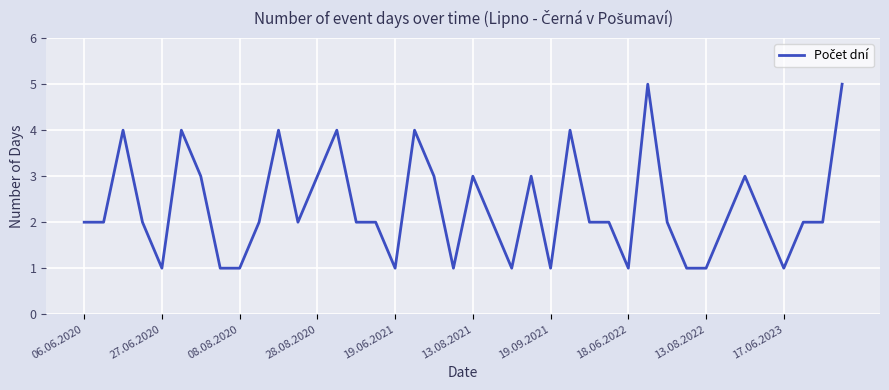

What is the difference between the maximum and minimum values?

4